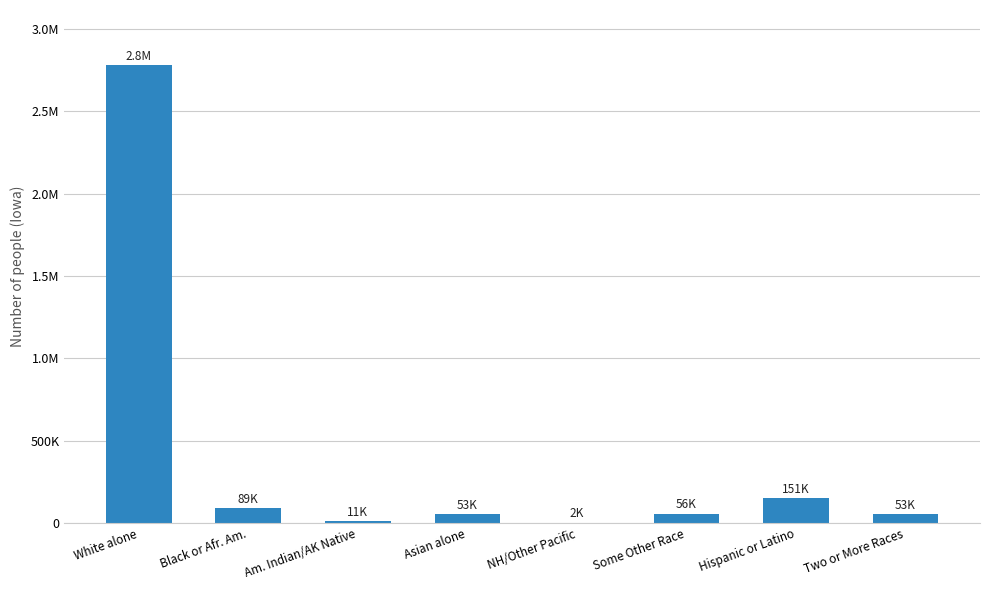

Are the bars horizontal?

No